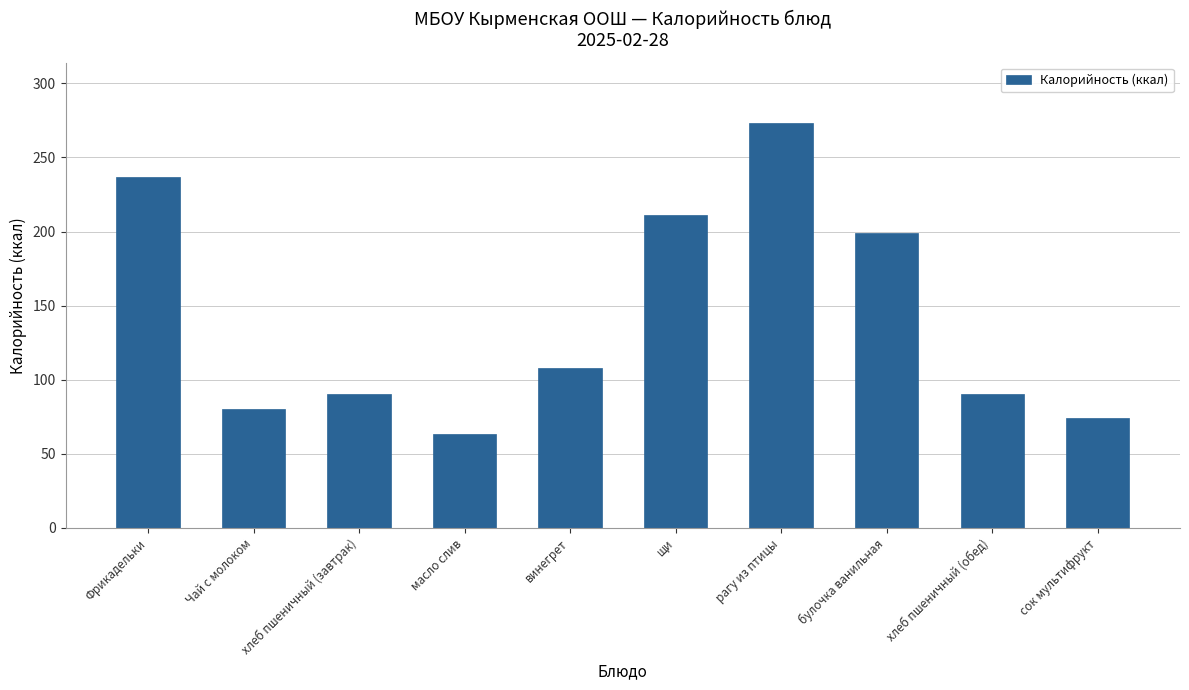

At which label does the data first exceed 108?

Фрикадельки